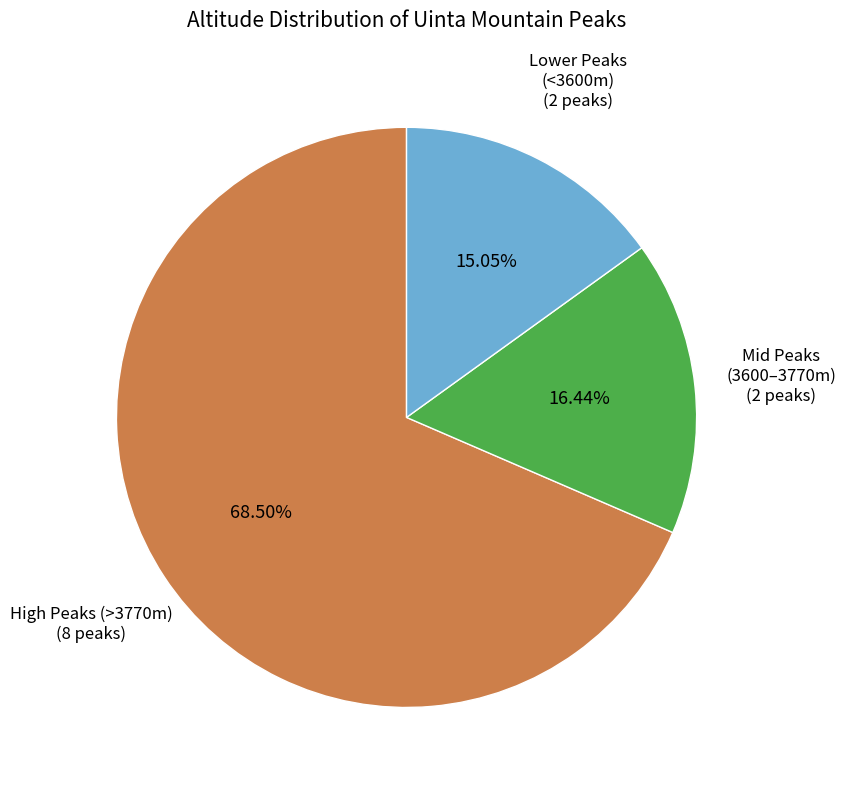

Is there a majority slice in this chart?

Yes